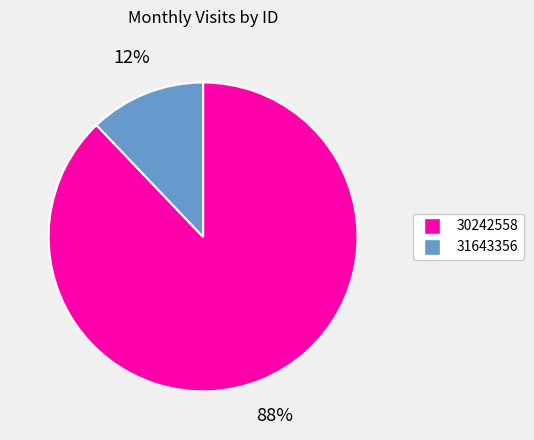

Is the sum of 30242558 and 31643356 greater than half?

Yes